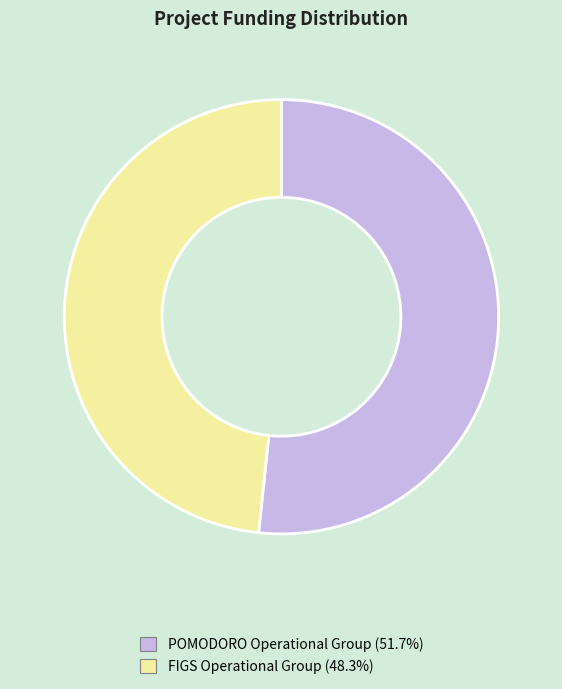

Is there a majority slice in this chart?

Yes